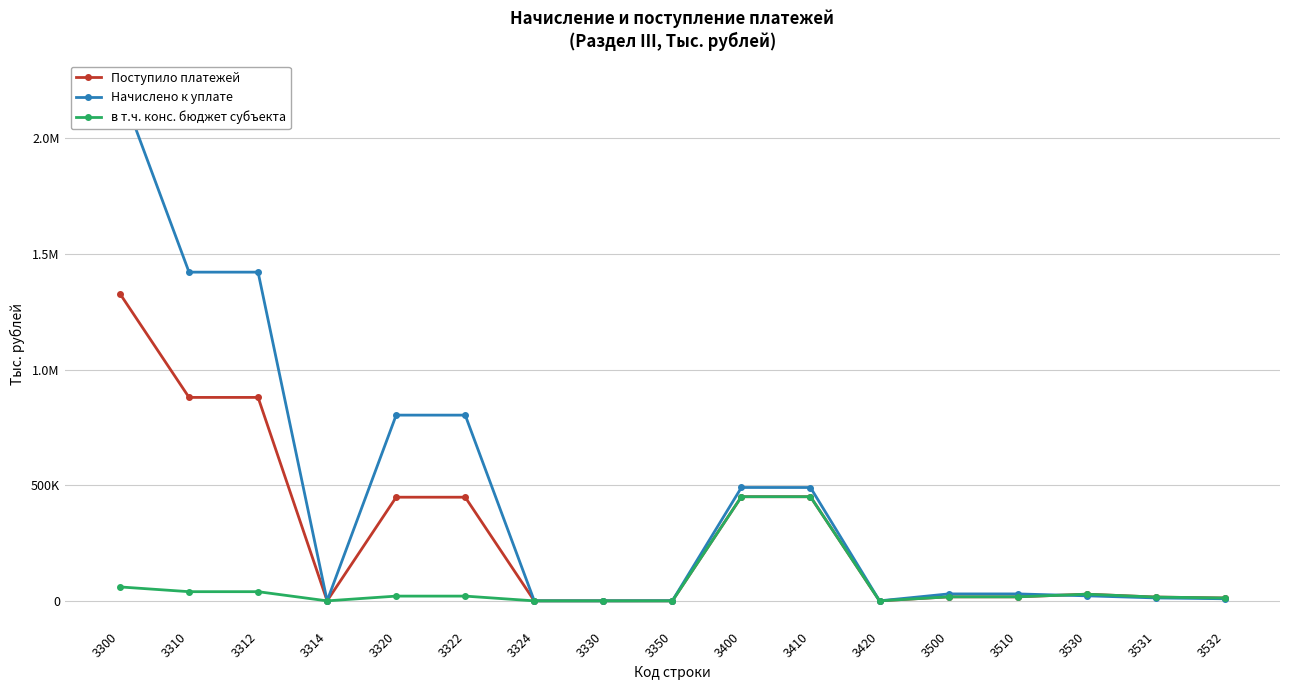

Count the number of categories in the chart.

17